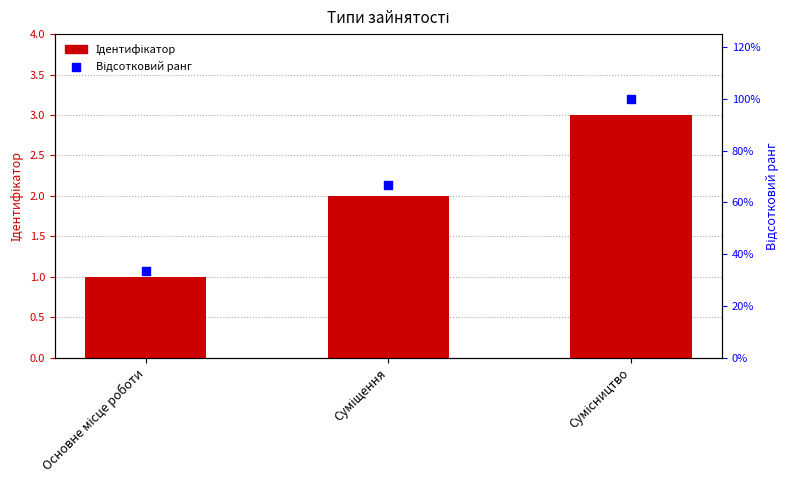

Which series contains the lowest Y value?

Ідентифікатор